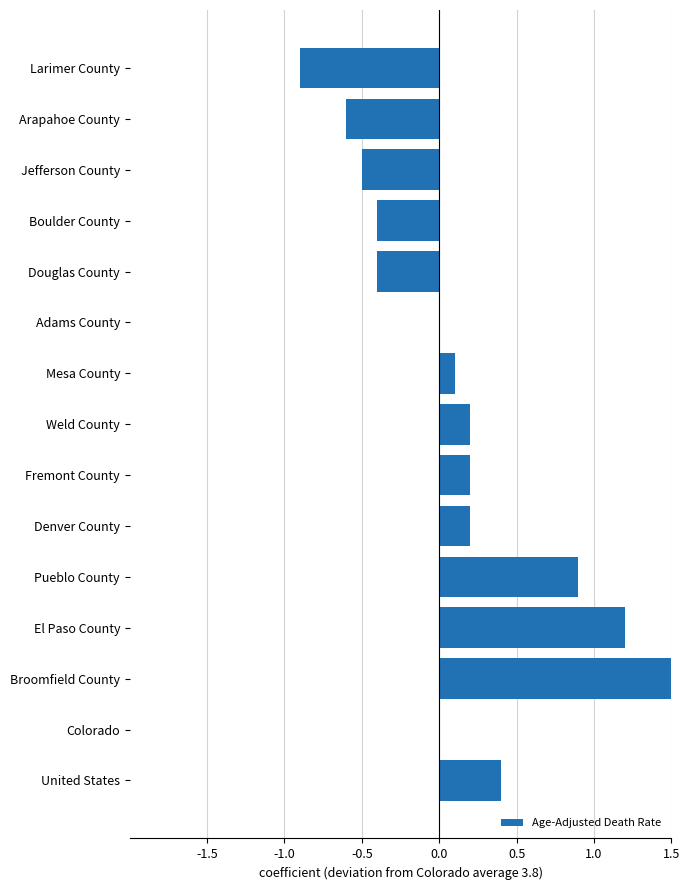

How many bars are there in total?

15